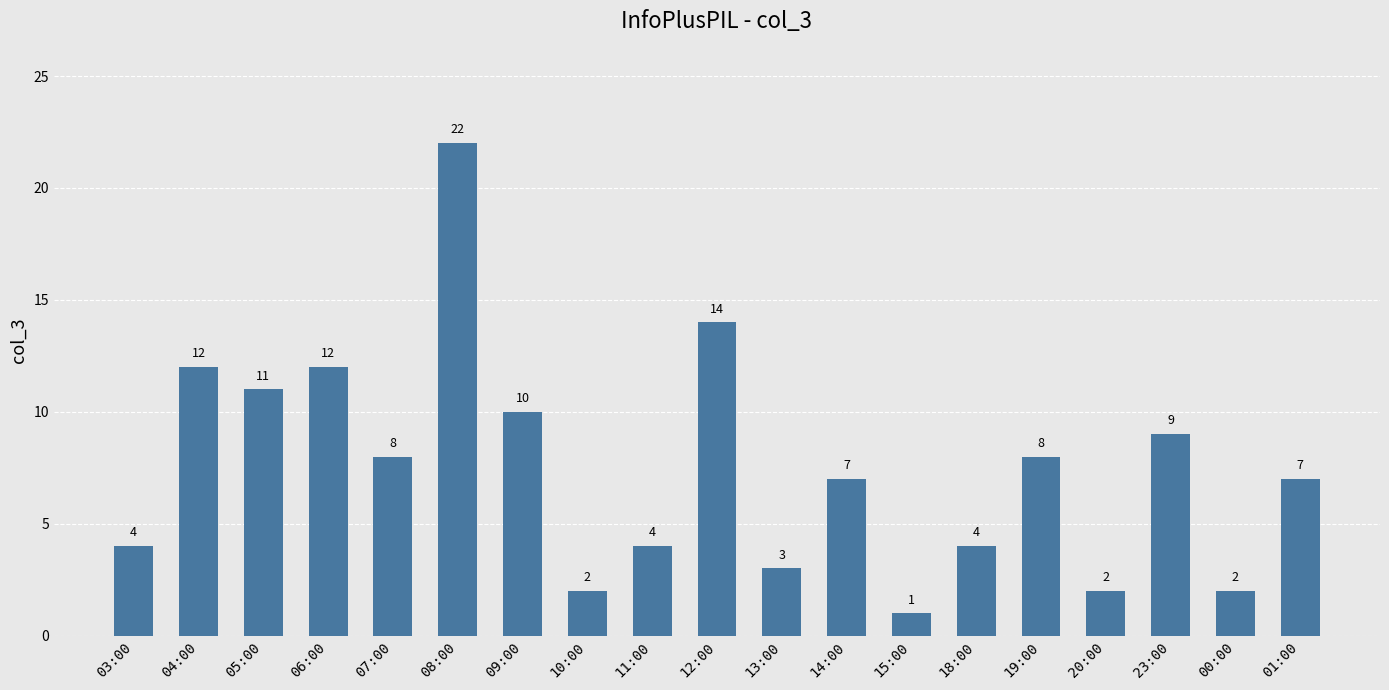

What is the maximum value shown in the chart?

22